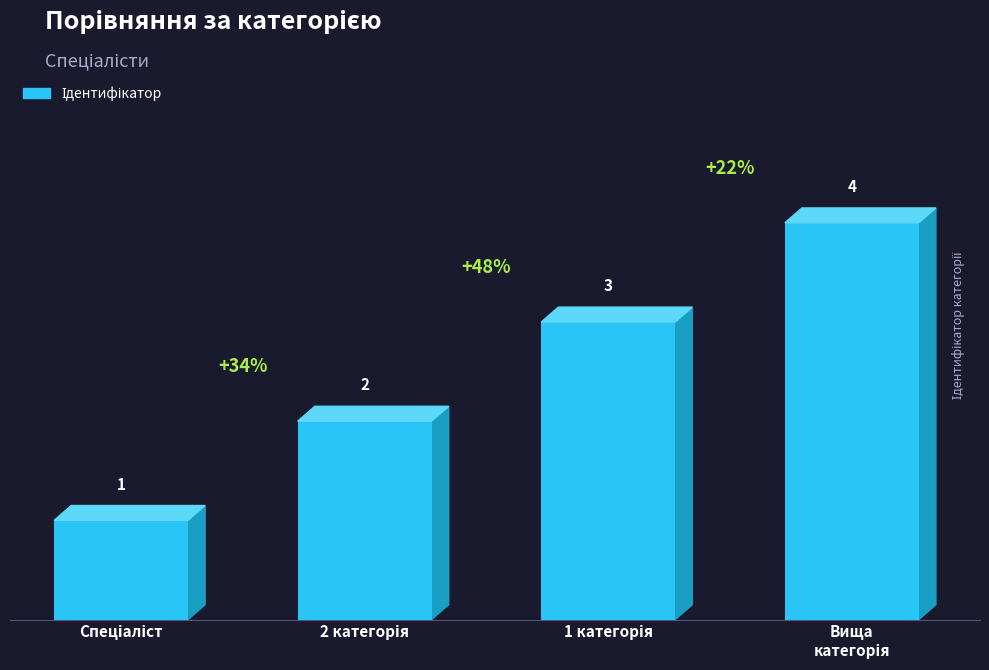

What is the sum of all values?

10